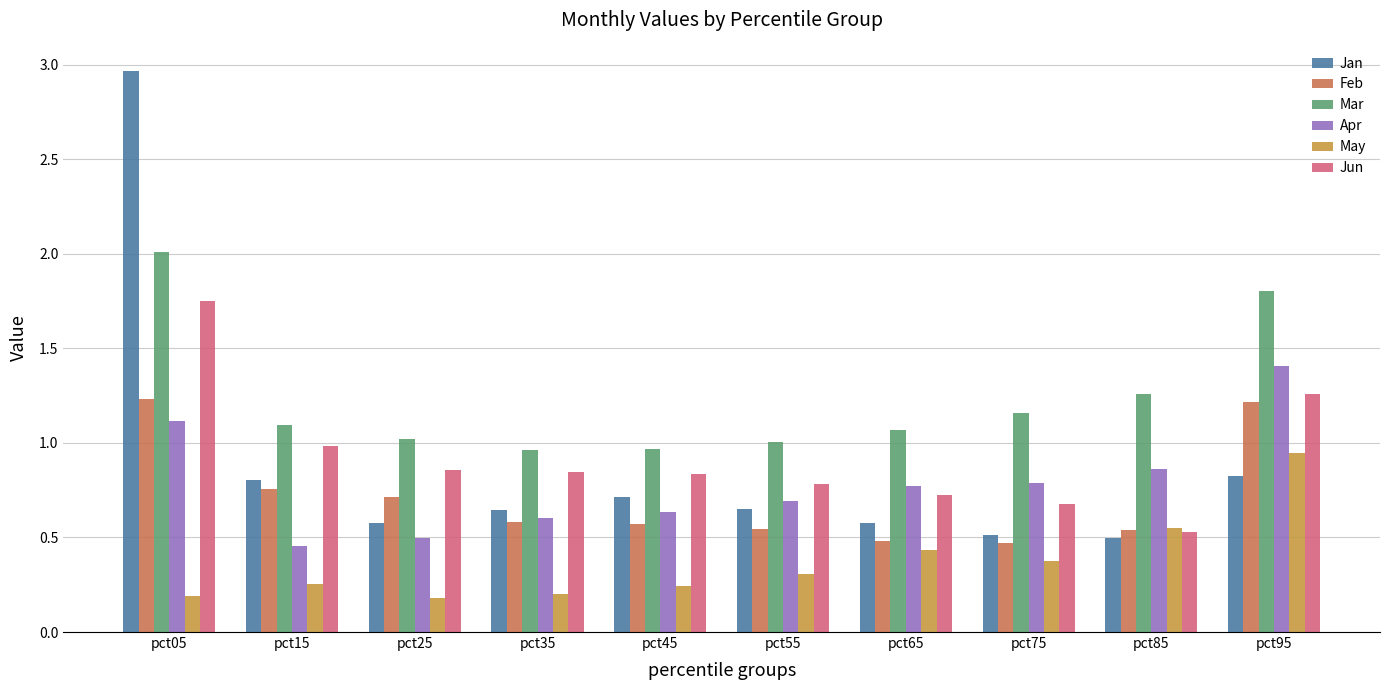

Which series has the widest spread of values?

Jan